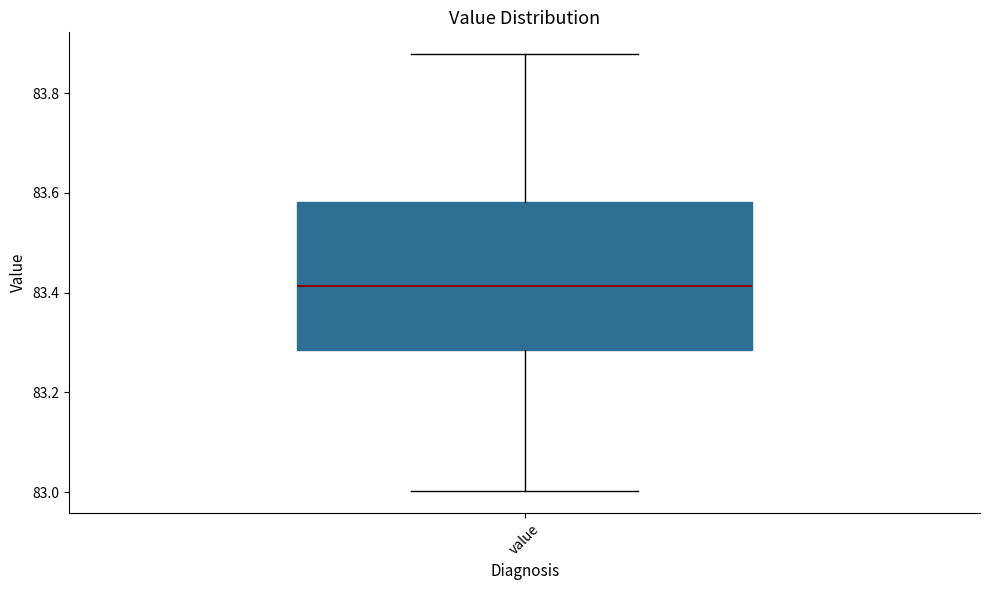

Read this box plot against the y-axis: the position of the median line, the range covered by the box, and the ends of both whiskers. The values are not printed on the chart, so give them approximately, as read against the axis.

median 83.42, box 83.28 to 83.58, whiskers 83.00 to 83.88